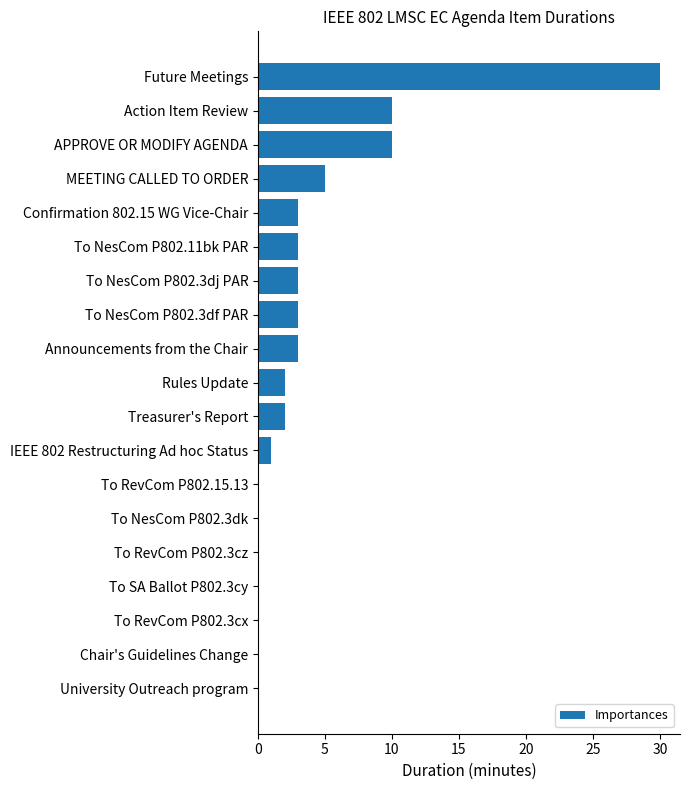

Which has a higher value, Treasurer's Report or To NesCom P802.3dk?

Treasurer's Report